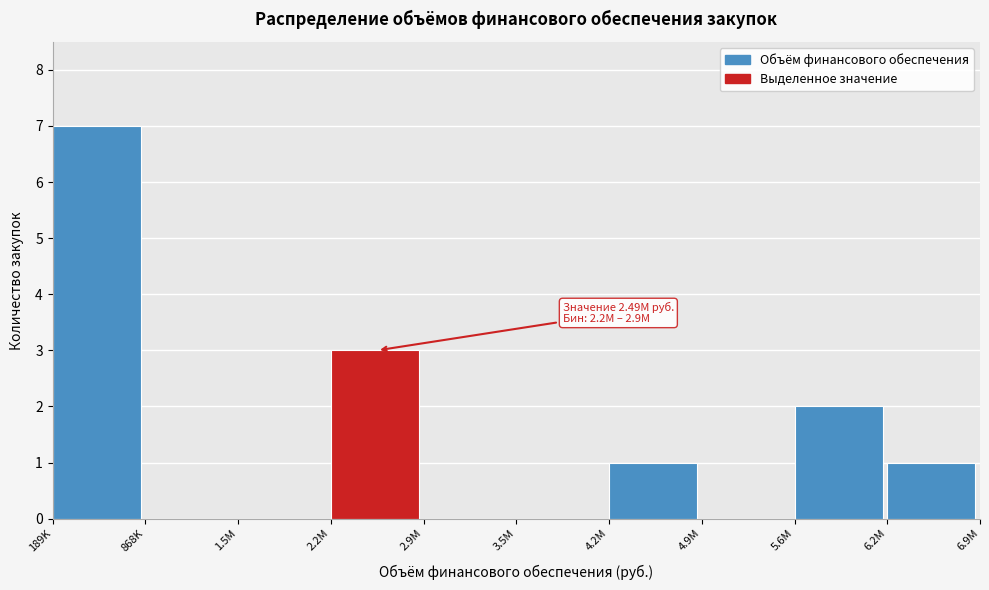

Reading left to right, extract all data points from this chart.

189K=7	868K=0	1.5M=0	2.2M=3	2.9M=0	3.5M=0	4.2M=1	4.9M=0	5.6M=2	6.2M=1